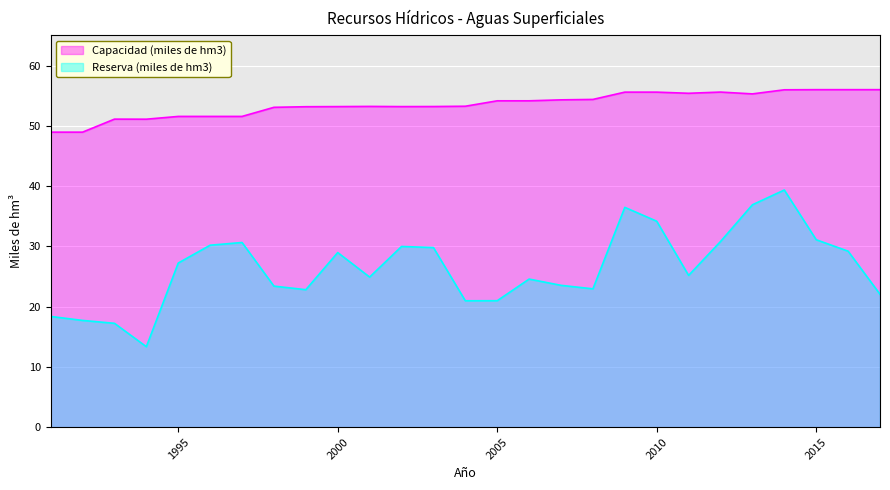

True or false: Reserva (miles de hm3) has a value of 21.0 at 2005.

True